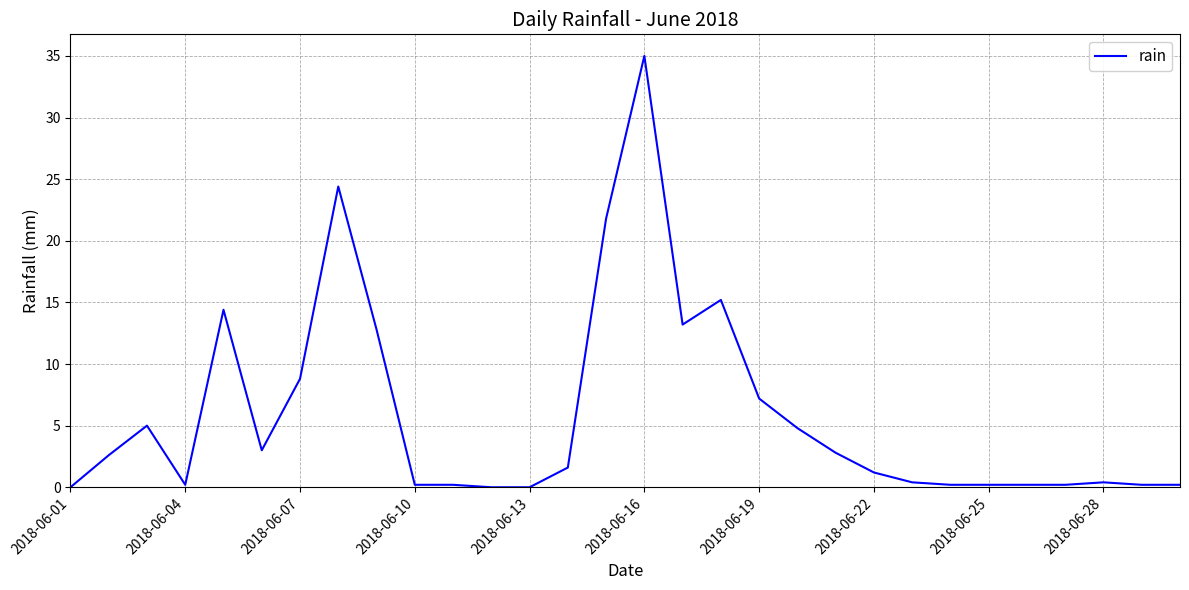

Does the chart display data point markers on the line(s)?

No